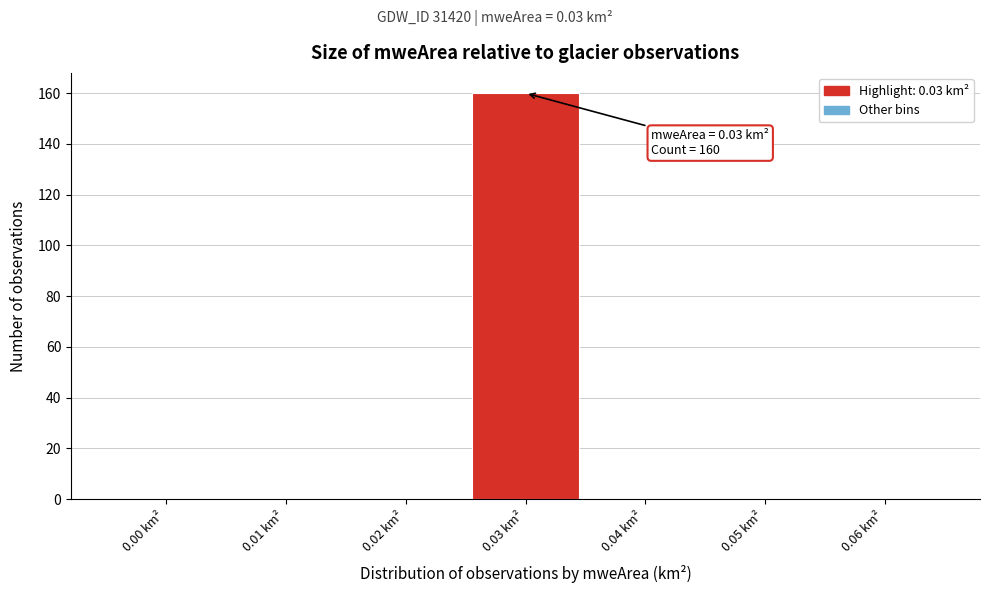

Reading left to right, transcribe all the data shown in this chart.

0.00 km²=0	0.01 km²=0	0.02 km²=0	0.03 km²=160	0.04 km²=0	0.05 km²=0	0.06 km²=0